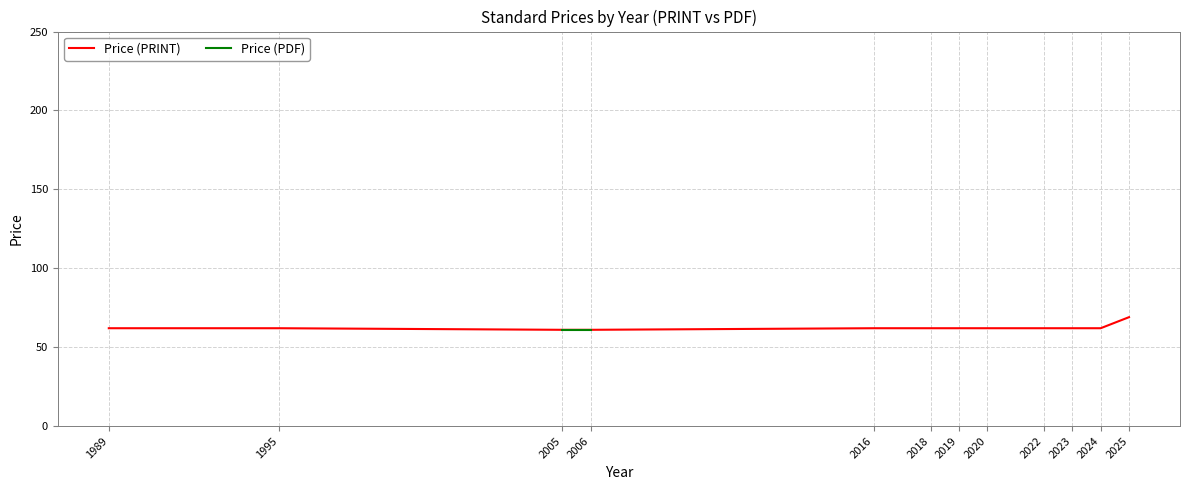

True or false: Price (PDF) and Price (PRINT) cross at least once.

False